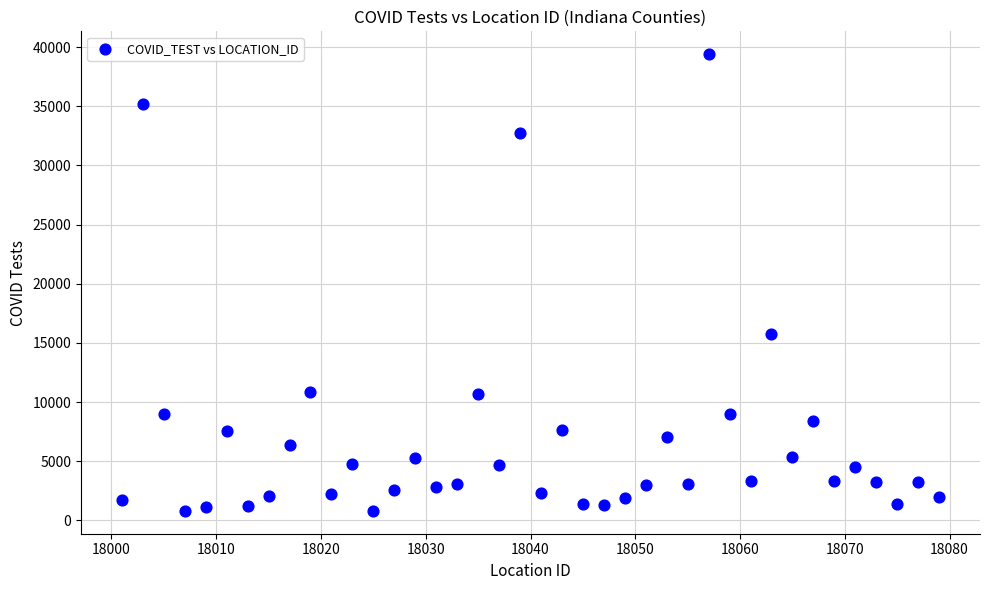

What Y value in the scatter plot is closest to 20104?

15753